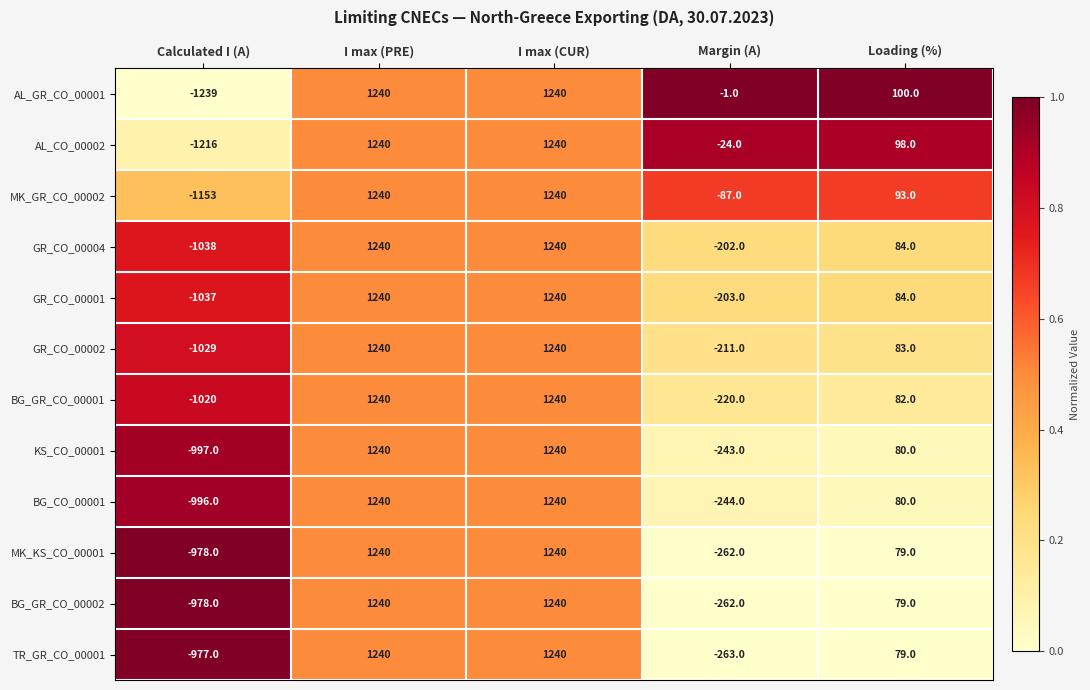

What is the spread (max minus min) of values at Margin (A)?

262